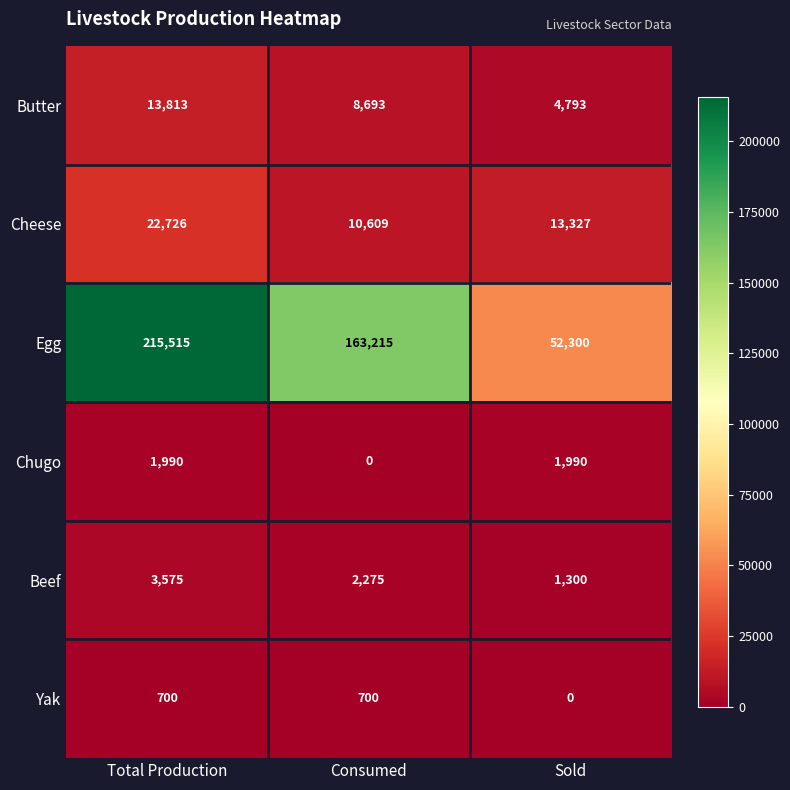

Which series has the widest spread of values?

Egg